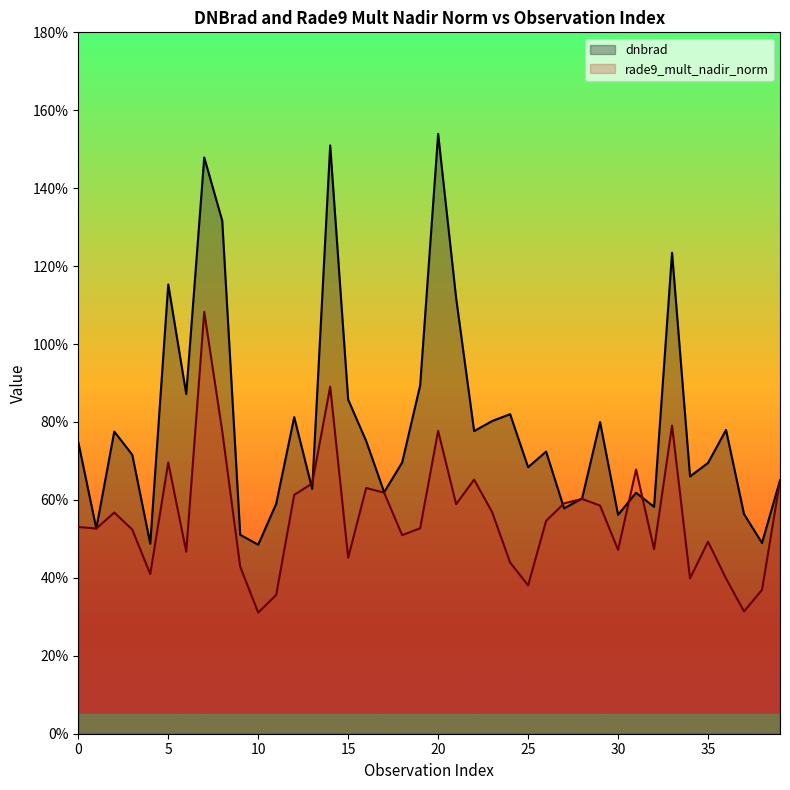

How many lines are shown in the chart?

2